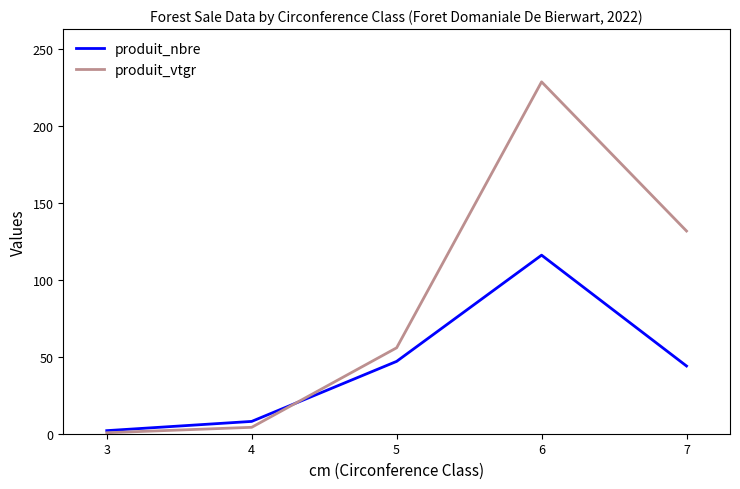

How many categories are shown in the chart?

5